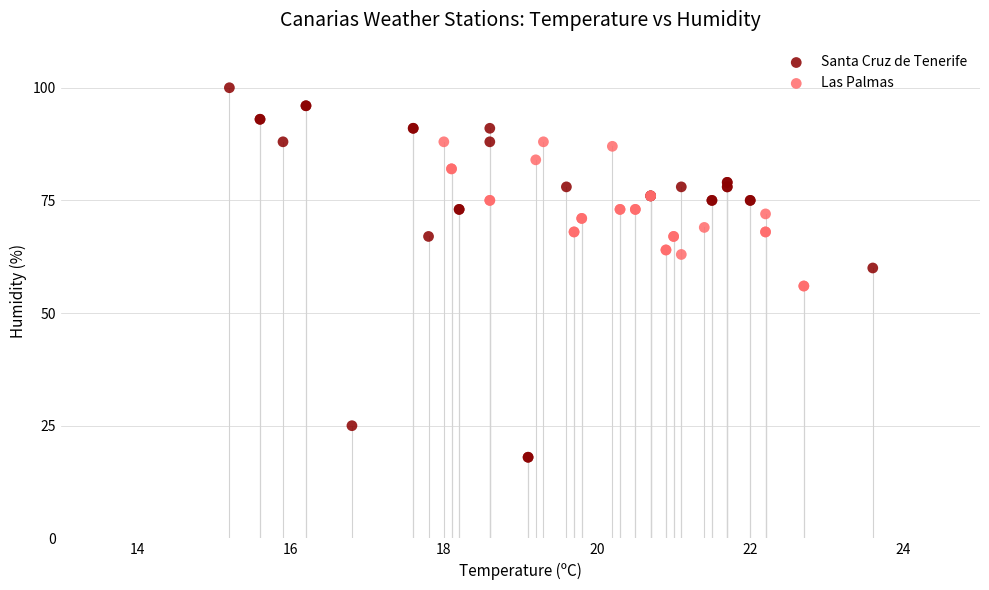

What are all the series names shown in the legend?

Santa Cruz de Tenerife, Las Palmas